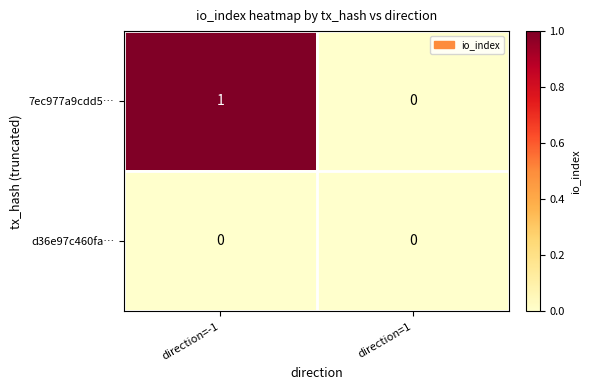

Which series has the largest total across all categories?

7ec977a9cdd5…